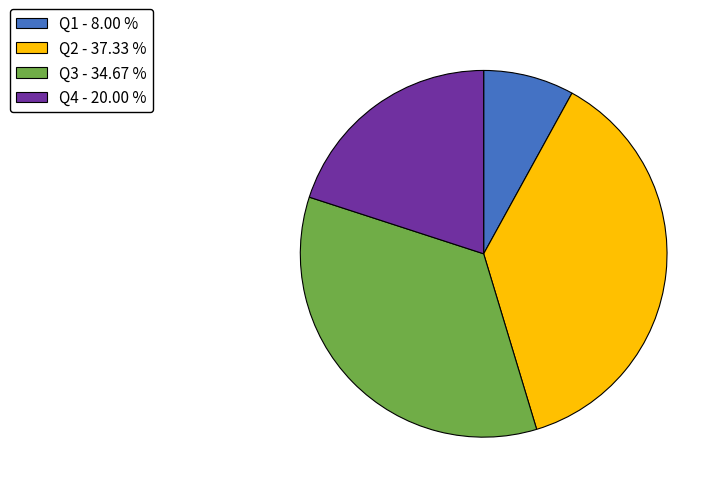

Combined, do Q3 - 34.67 % and Q1 - 8.00 % account for over 50%?

No